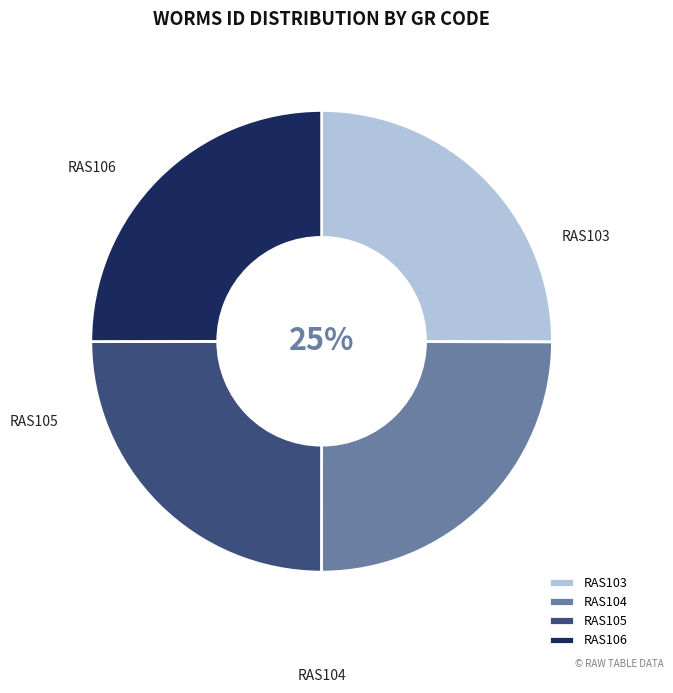

Is RAS103 the majority of the pie?

No